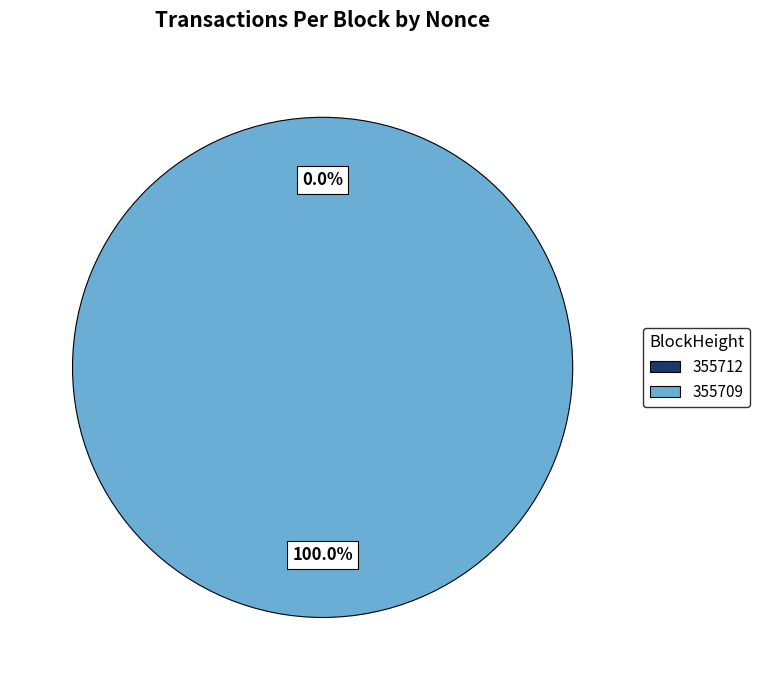

What is the largest slice in the pie chart?

355709